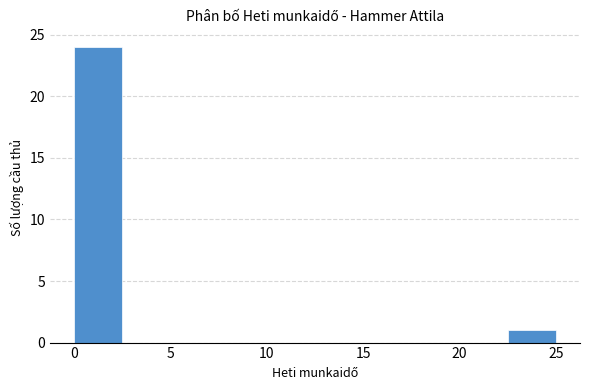

Reading left to right, transcribe this chart: for each bar, give the range it covers on the x-axis and its height. The values are not printed on the chart, so give them approximately, as read against the axis.

0.0 to 2.5: 24
2.5 to 5.0: 0
5.0 to 7.5: 0
7.5 to 10.0: 0
10.0 to 12.5: 0
12.5 to 15.0: 0
15.0 to 17.5: 0
17.5 to 20.0: 0
20.0 to 22.5: 0
22.5 to 25.0: 1